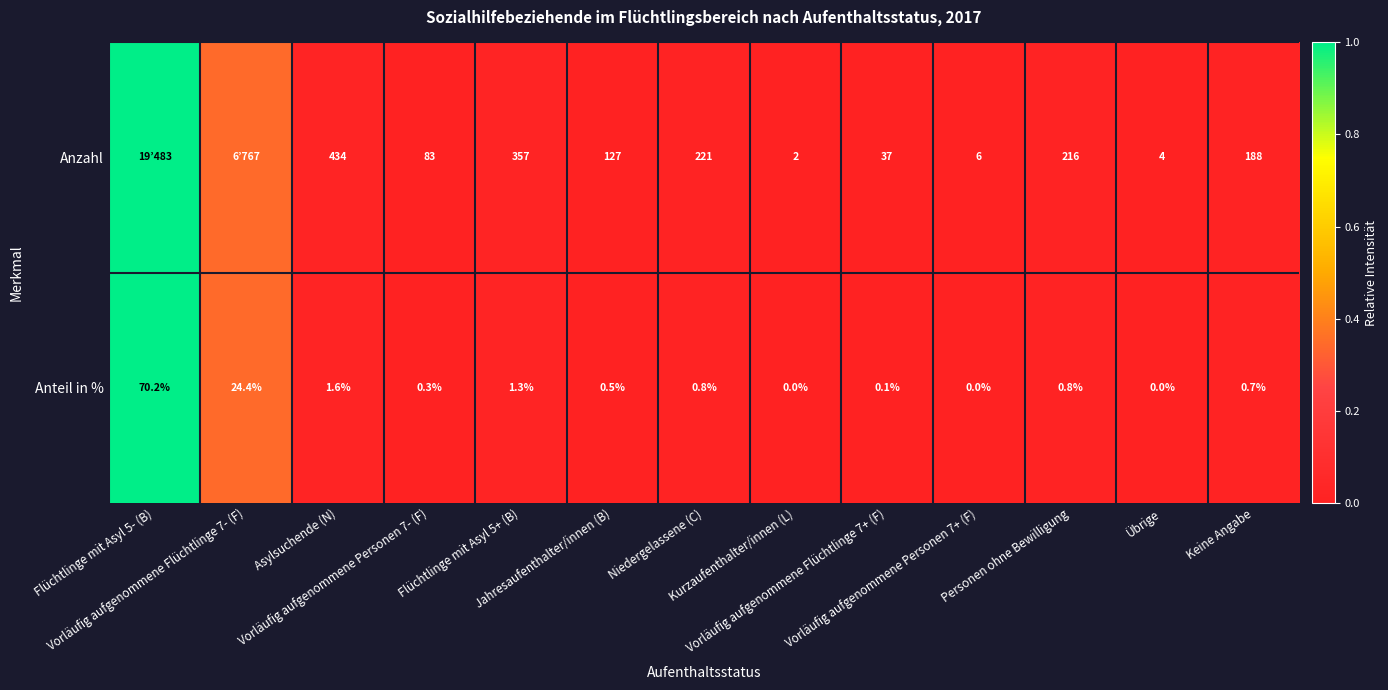

Is it true that Anteil in % equals 0.4 at Kurzaufenthalter/innen (L)?

False